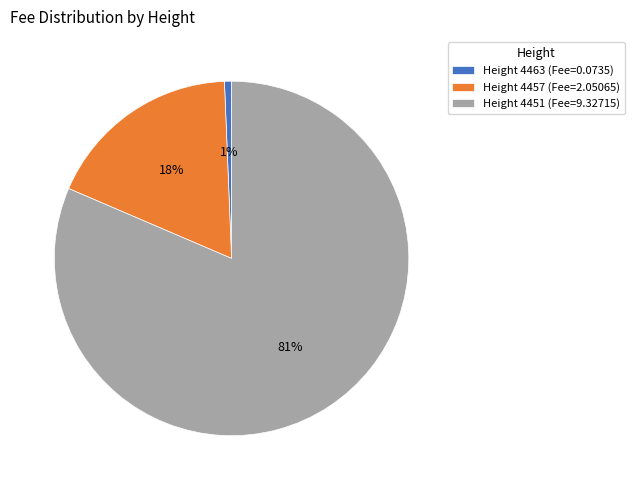

What is the majority slice?

Height 4451 (Fee=9.32715)